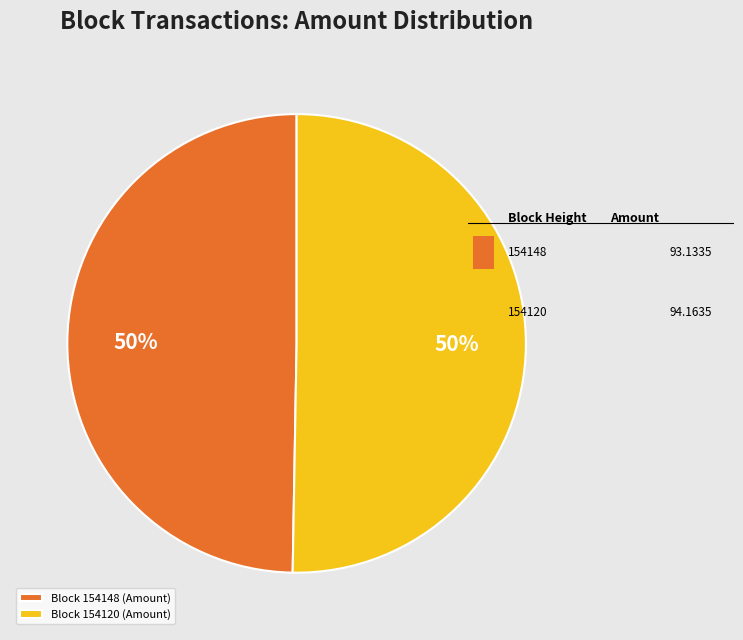

How many slices are in this pie chart?

2